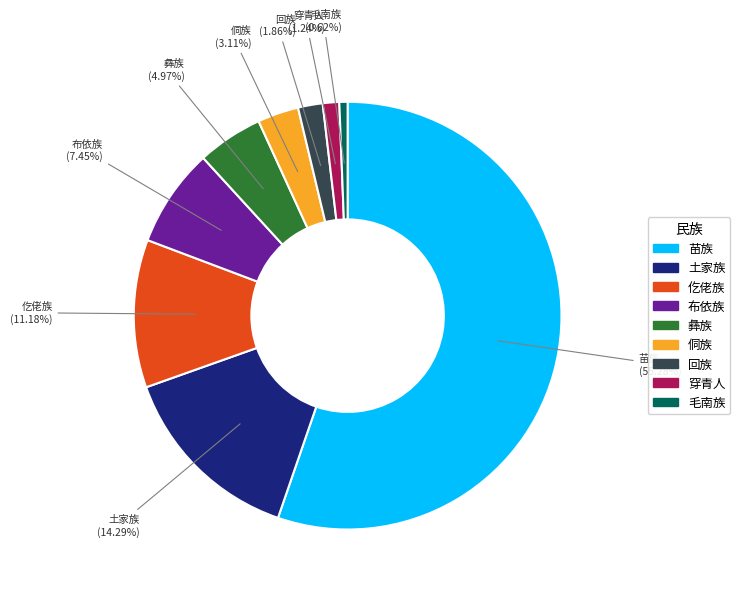

Is there a majority slice in this chart?

Yes